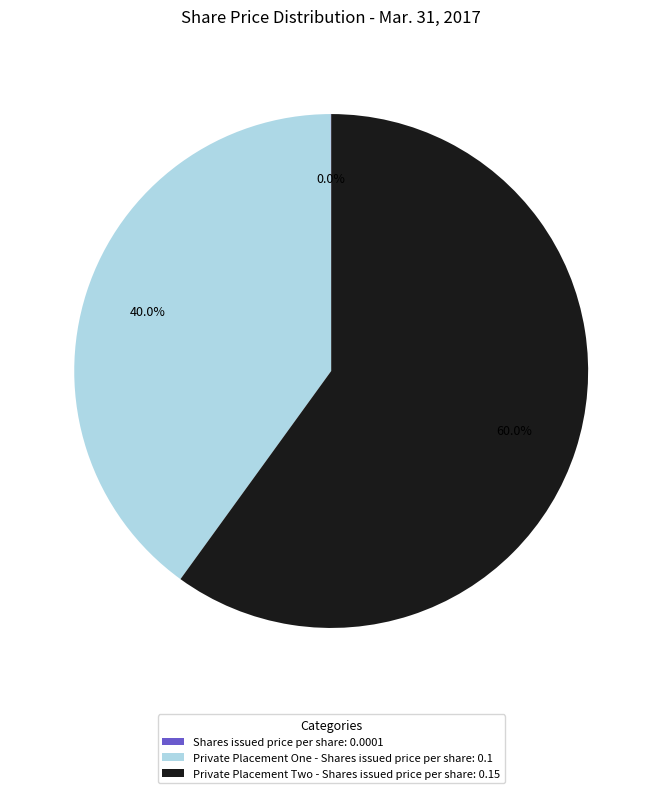

Does any single category account for the majority?

Yes